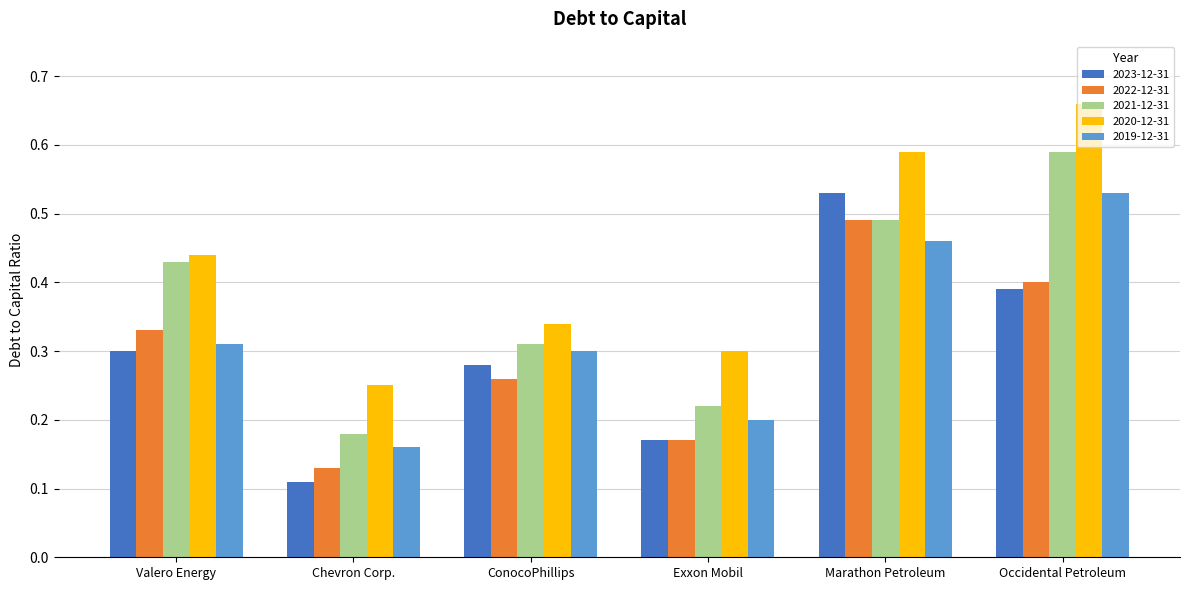

How many 2021-12-31 values are between 0 and 1?

6